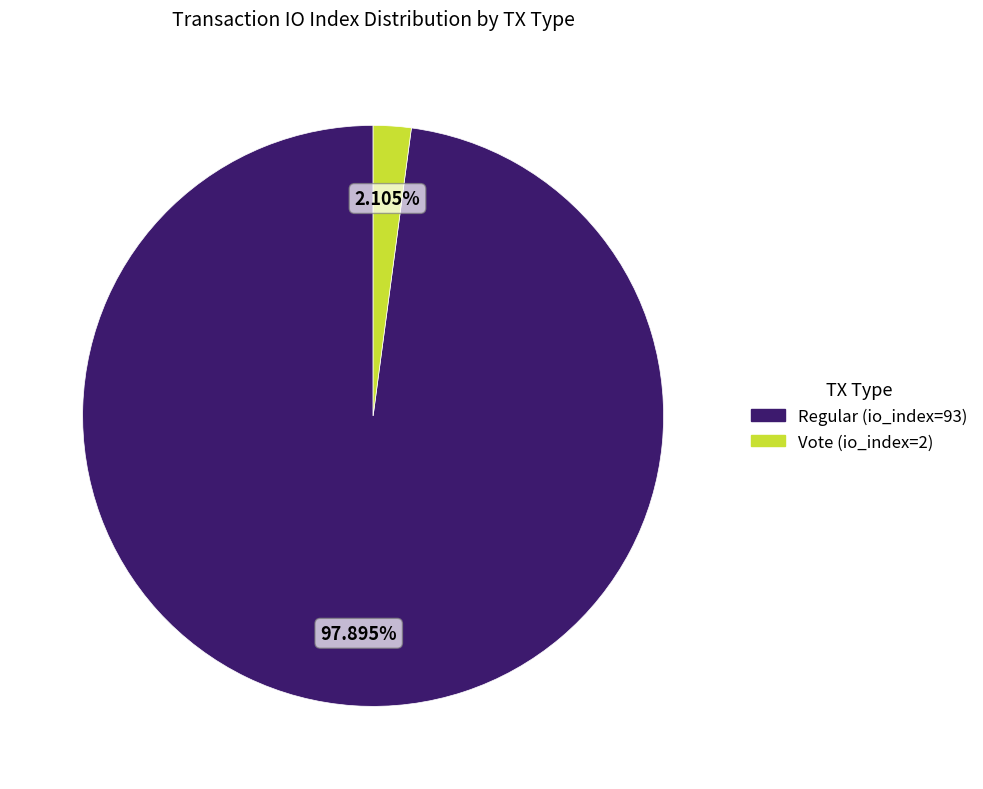

What is the majority slice?

Regular (io_index=93)